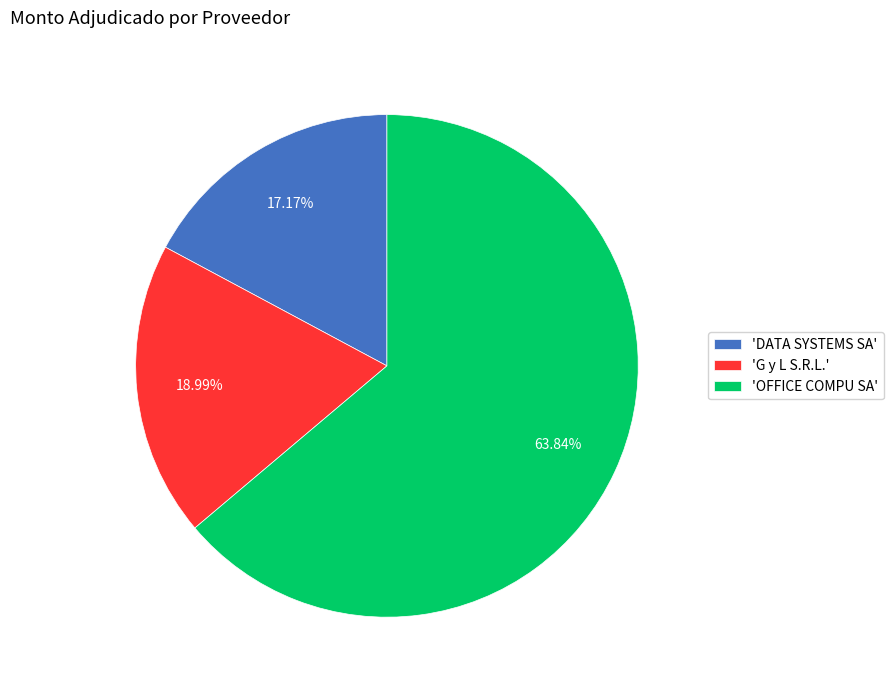

To the nearest percent, what is the difference between the largest and smallest slice percentages?

47%